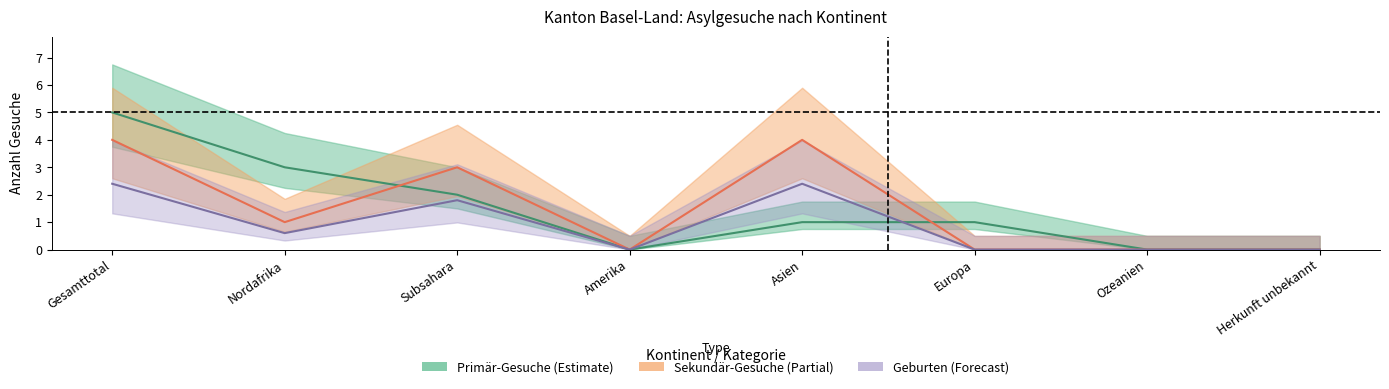

What is the average value of the Geburten series?

0.9